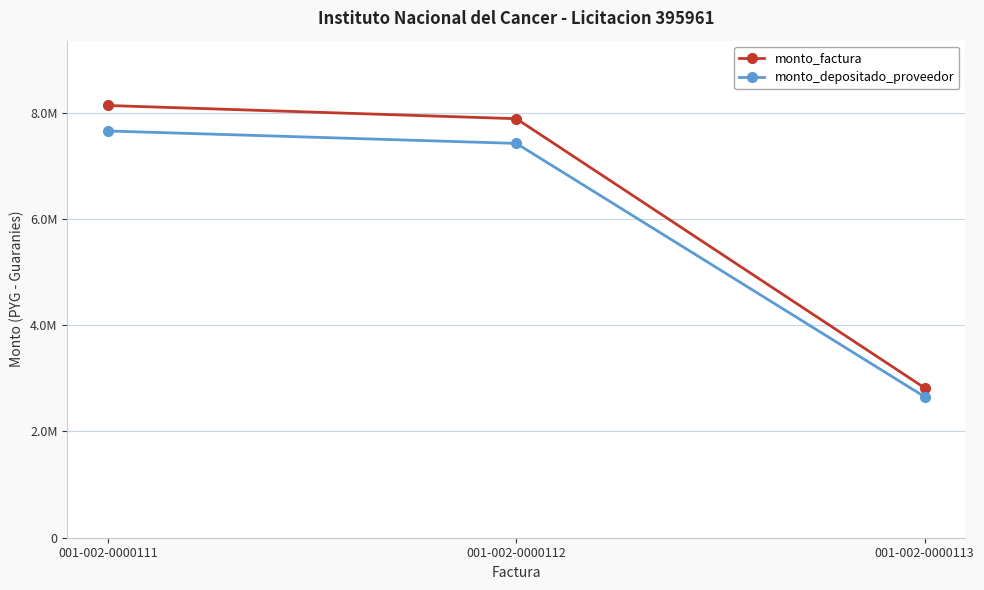

What are all the series names shown in the legend?

monto_factura, monto_depositado_proveedor